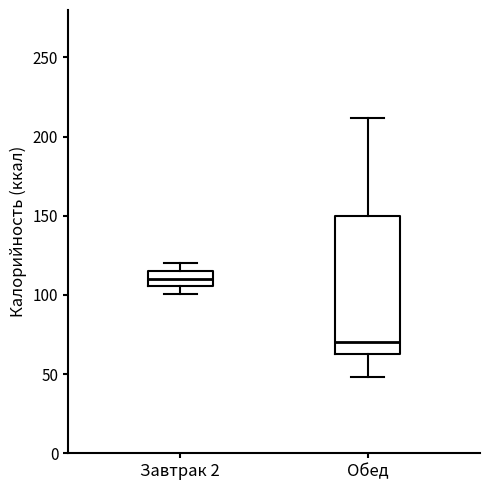

Reading left to right, read every box against the y-axis: the position of its median line, the range the box covers, and the ends of its whiskers. The values are not printed on the chart, so give them approximately, as read against the axis.

Завтрак 2: median 110, box 105 to 115, whiskers 100 to 120
Обед: median 70, box 65 to 150, whiskers 50 to 210